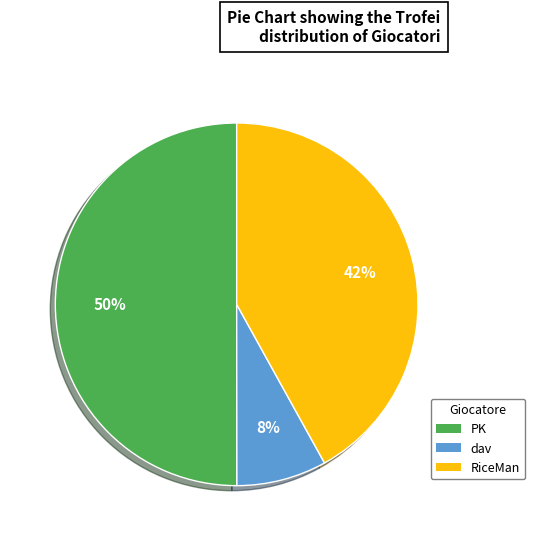

Is the sum of PK and RiceMan greater than half?

Yes